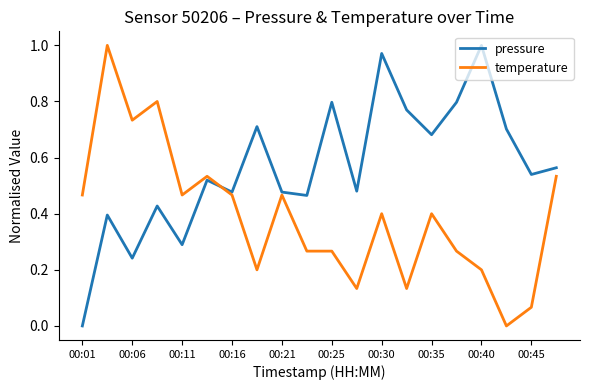

Which series has the largest total across all categories?

pressure